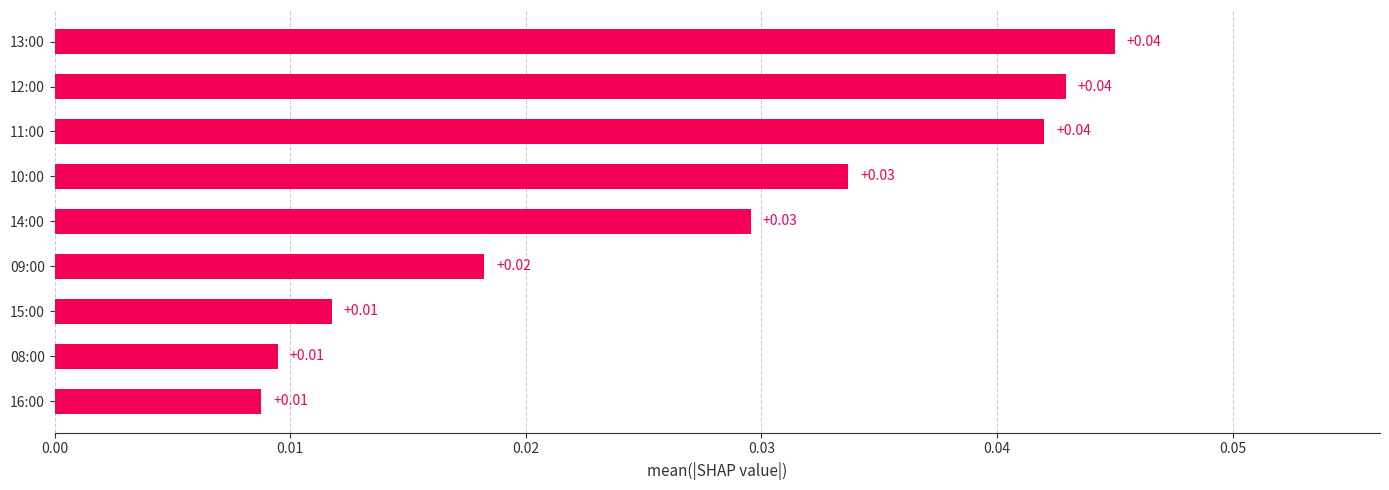

Between 11:00 and 08:00, which is larger?

11:00